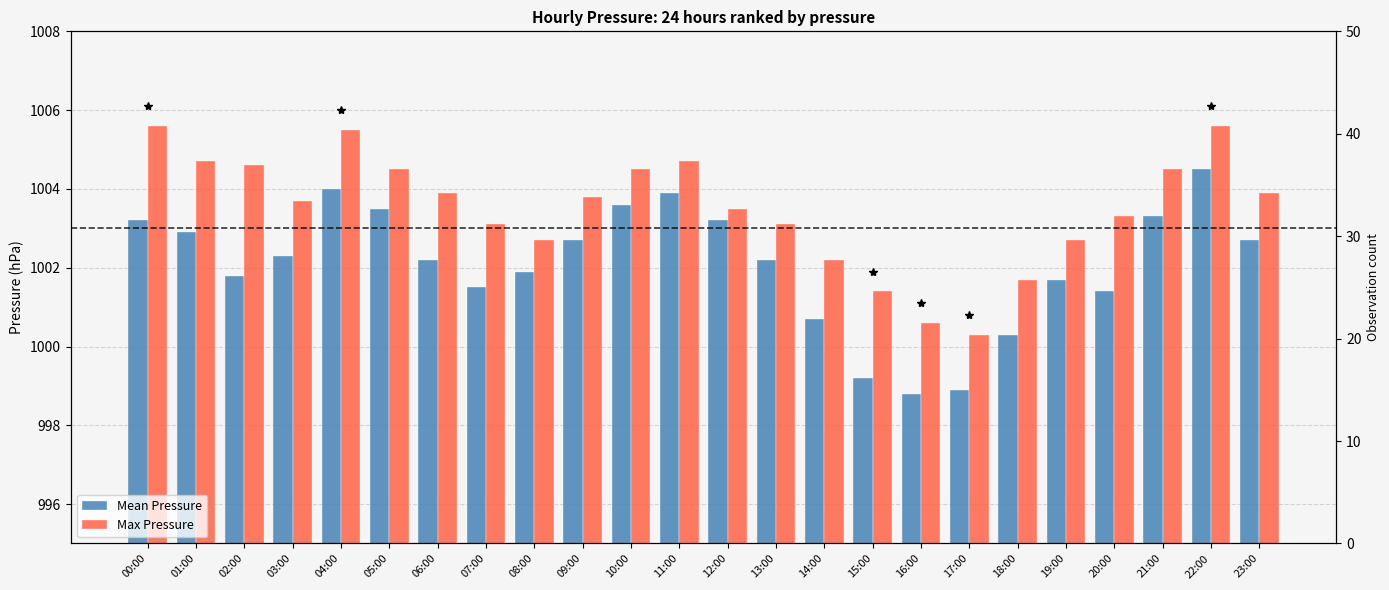

What value does the Mean Pressure series have at 23:00?

1002.7